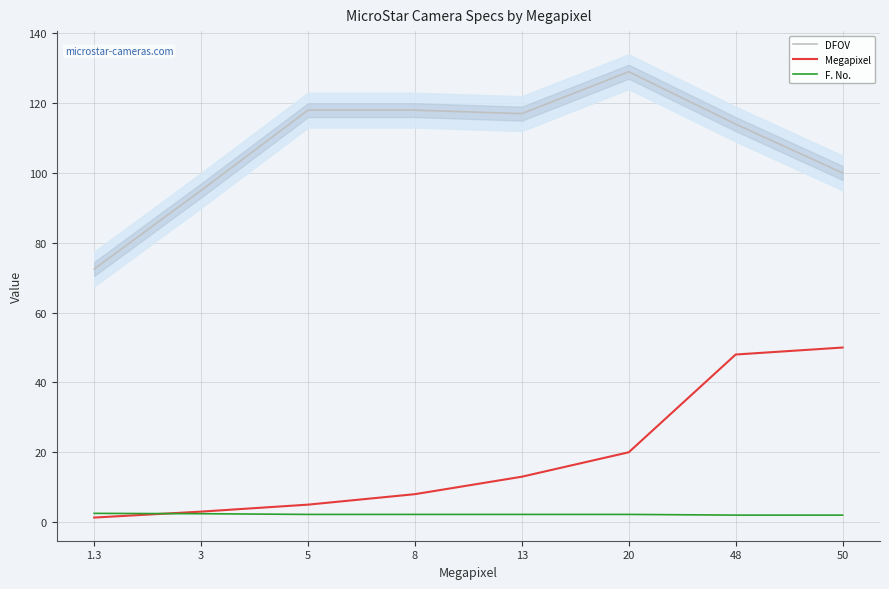

Which has a higher value, 20 or 1.3?

20